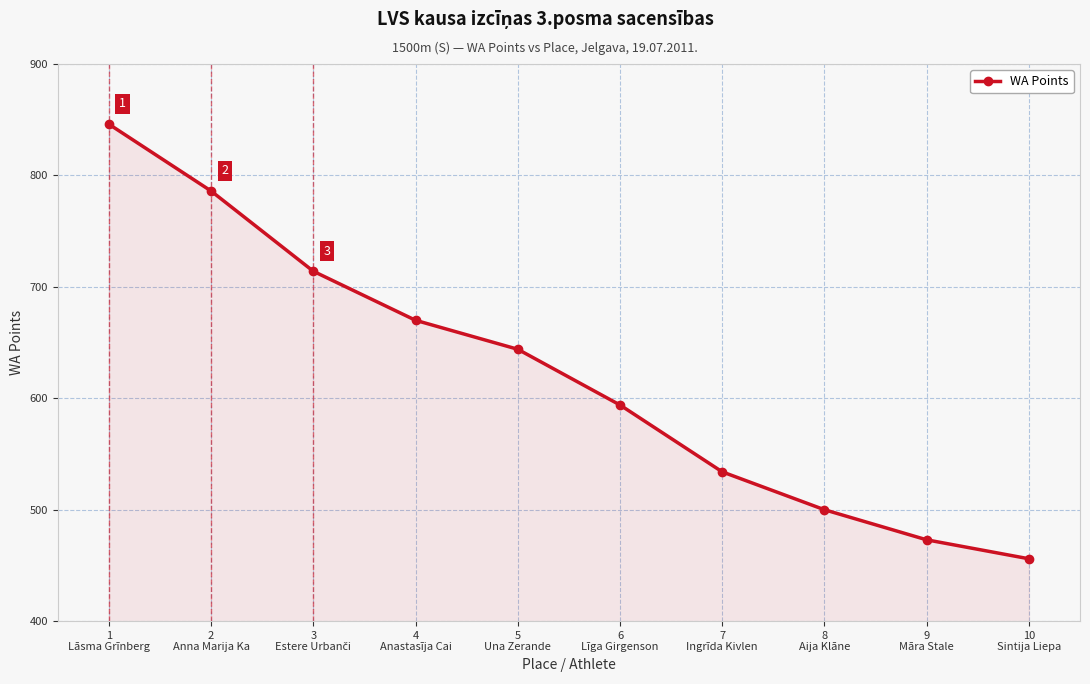

Where is the data nearest to the value 651?

5
Una Zerande